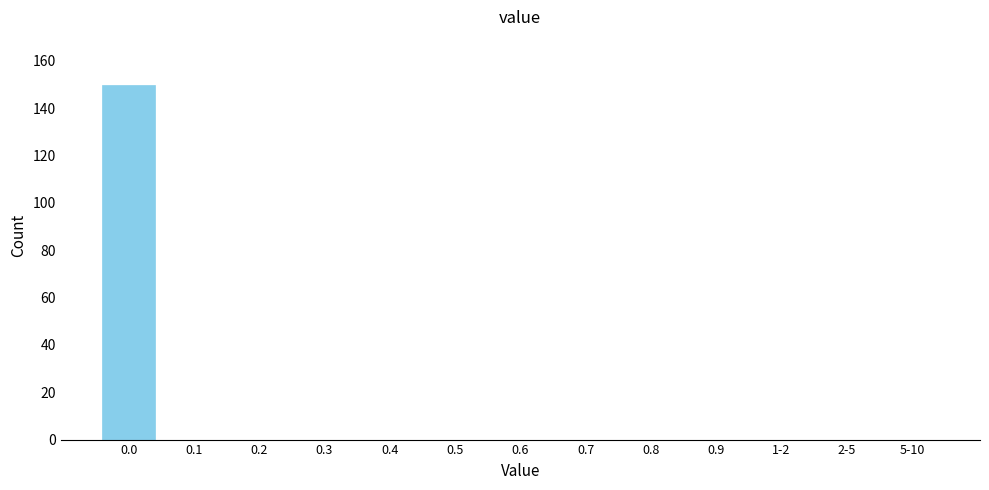

Reading left to right, transcribe all the data shown in this chart.

0.0=150	0.1=0	0.2=0	0.3=0	0.4=0	0.5=0	0.6=0	0.7=0	0.8=0	0.9=0	1-2=0	2-5=0	5-10=0